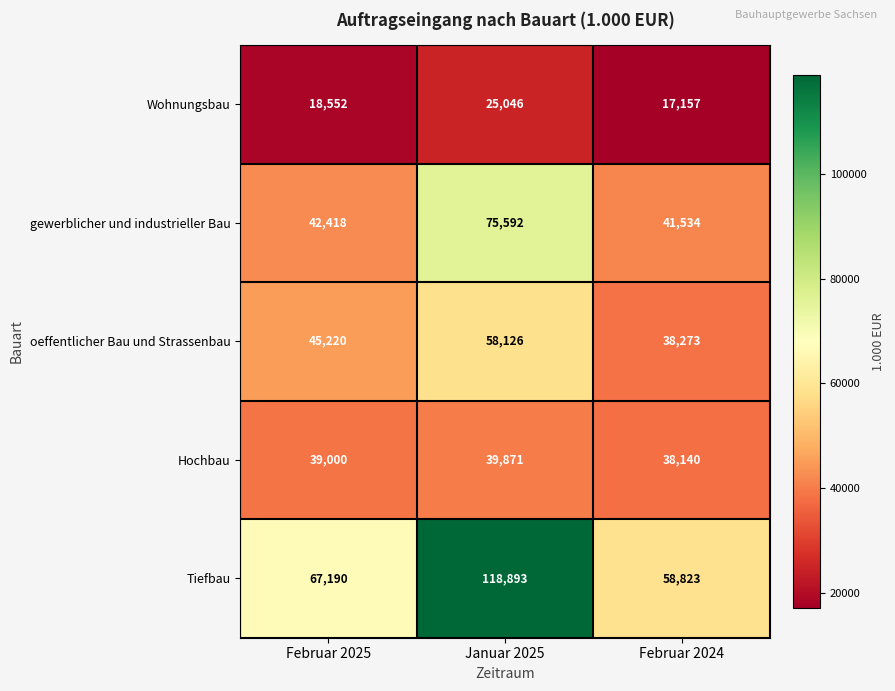

What is the maximum value shown in the chart?

118893